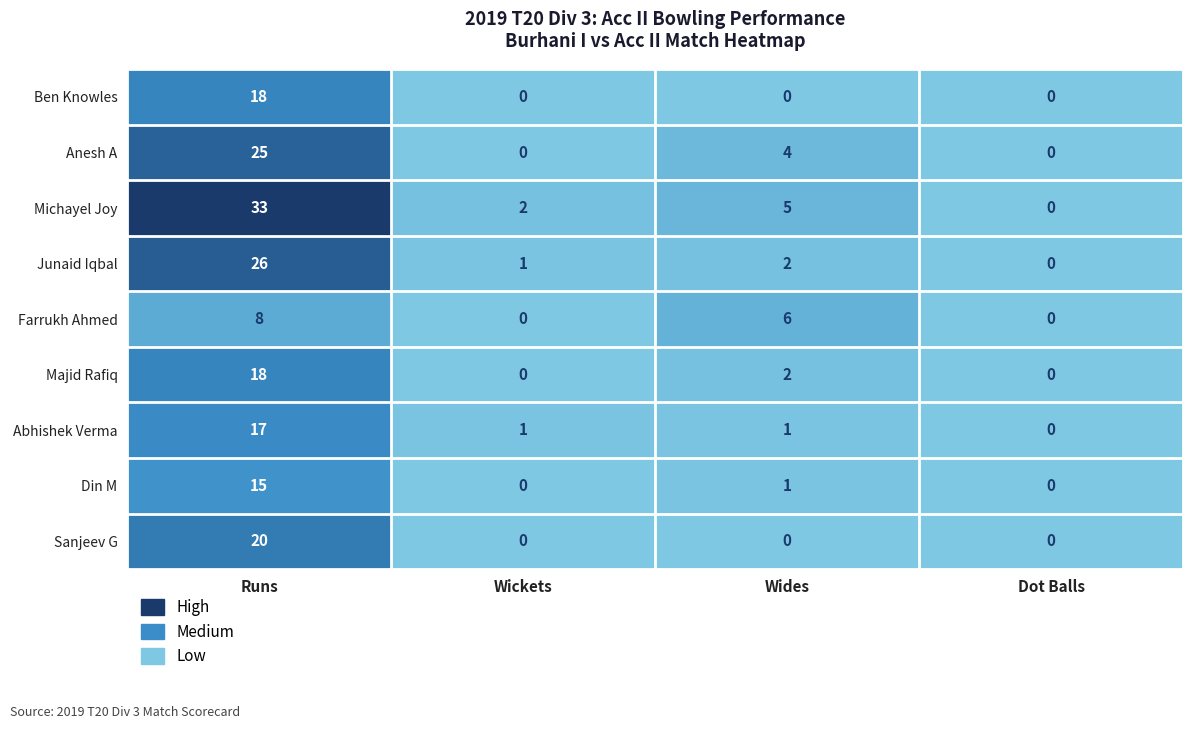

At which label does Majid Rafiq reach its peak?

Runs